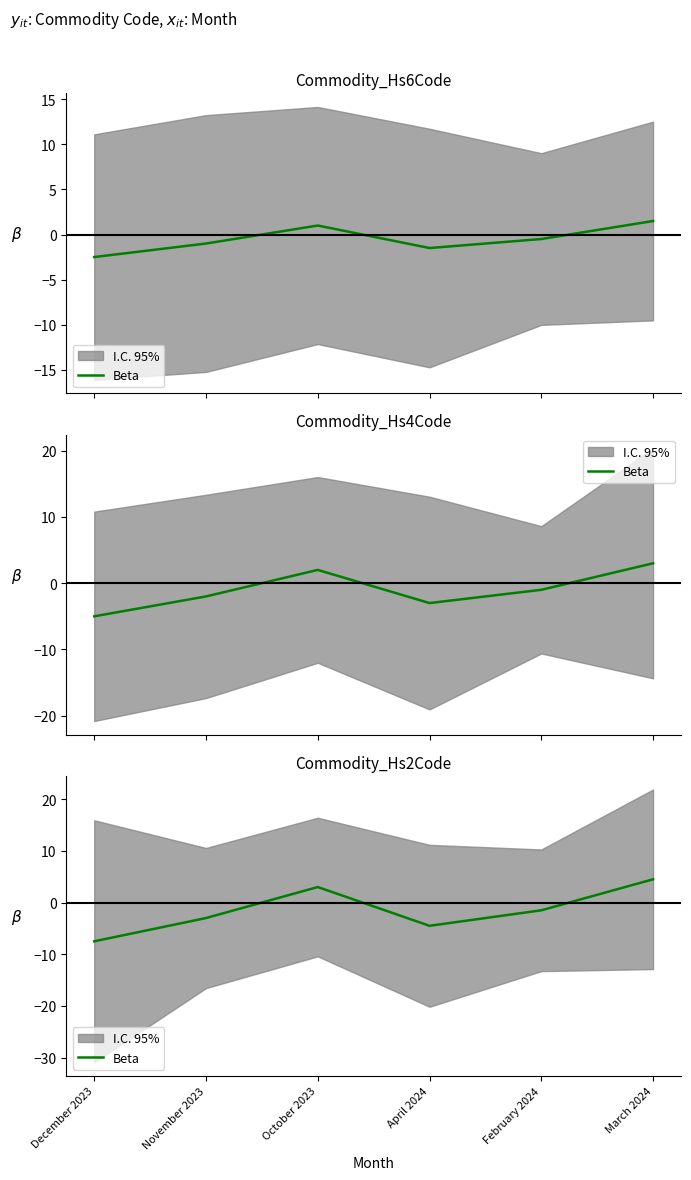

What is the difference between the values at February 2024 and October 2023?

4.5